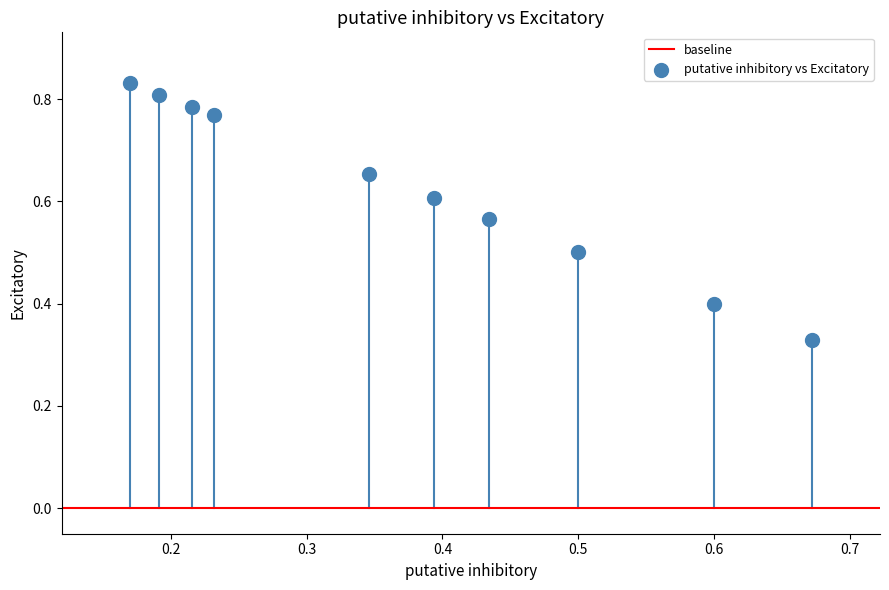

What is the range of X values (max minus min)?

0.5